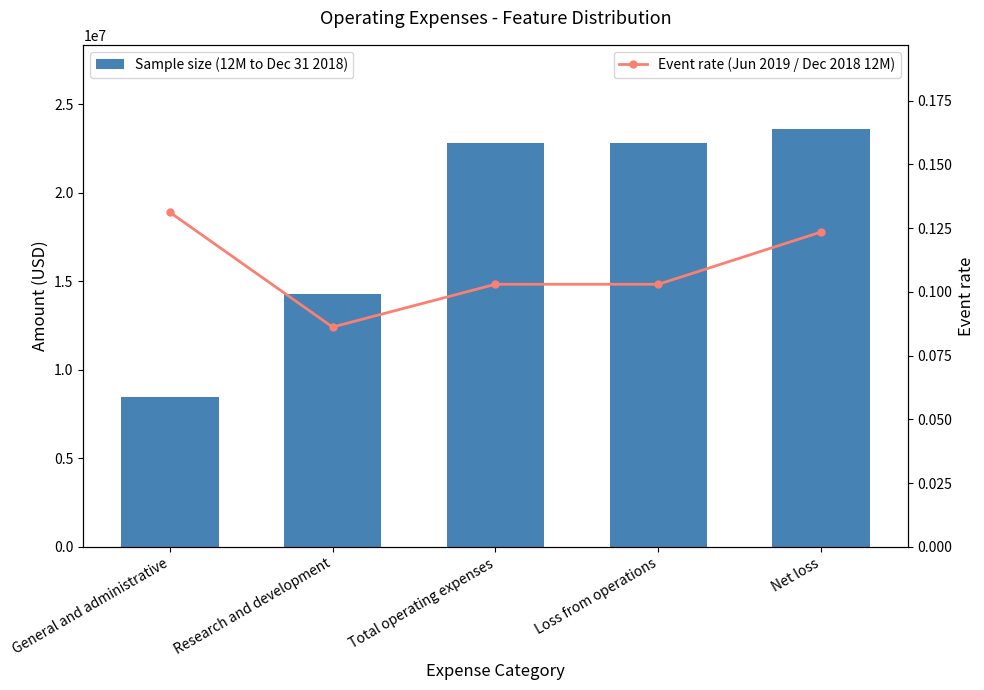

Rank the series by their average value, from highest to lowest.

Sample size (12M to Dec 31 2018), Event rate (Jun 2019 / Dec 2018 12M)